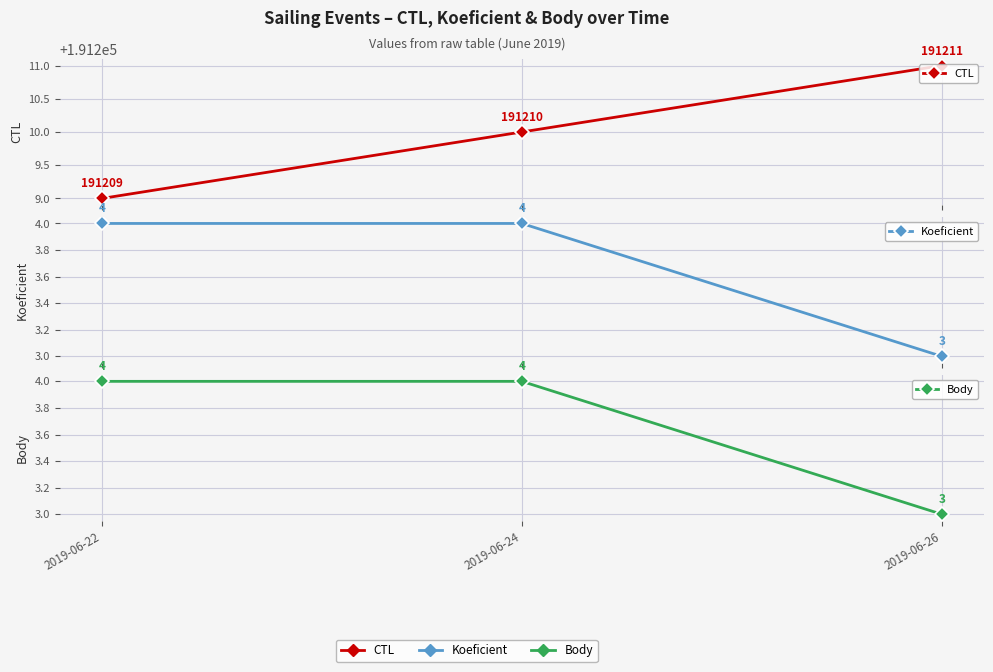

How many distinct data groups are displayed?

3